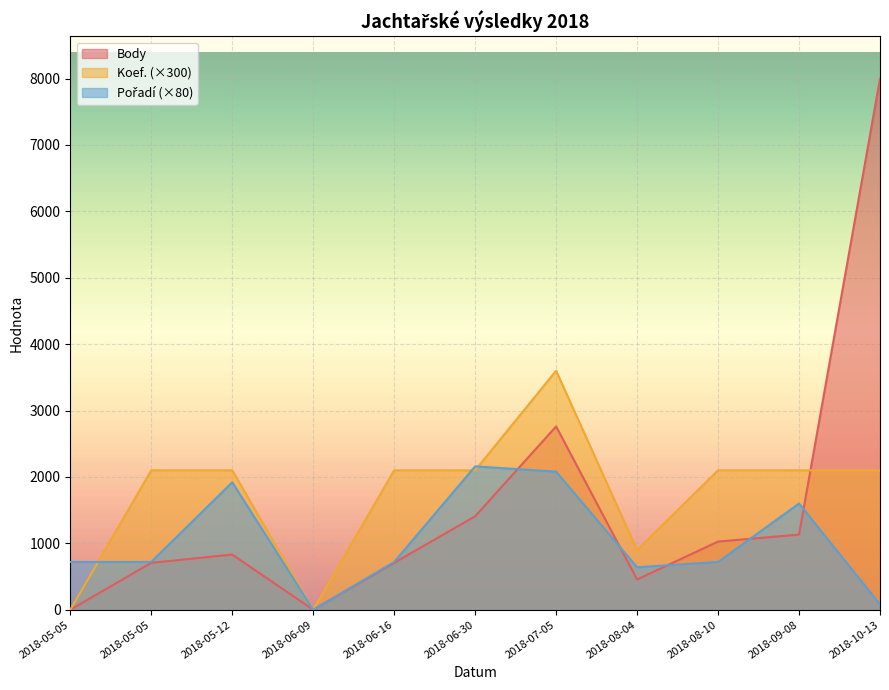

What are all the series names shown in the legend?

Body, Koef., Pořadí